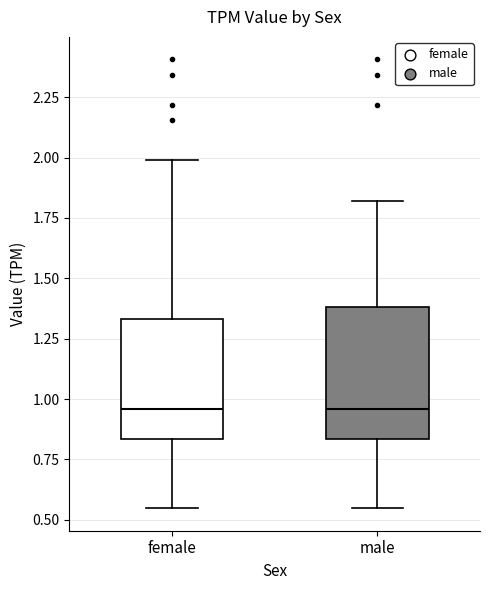

Reading left to right, read every box against the y-axis: the position of its median line, the range the box covers, and the ends of its whiskers. The values are not printed on the chart, so give them approximately, as read against the axis.

female: median 0.95, box 0.85 to 1.35, whiskers 0.55 to 2.00
male: median 0.95, box 0.85 to 1.40, whiskers 0.55 to 1.80